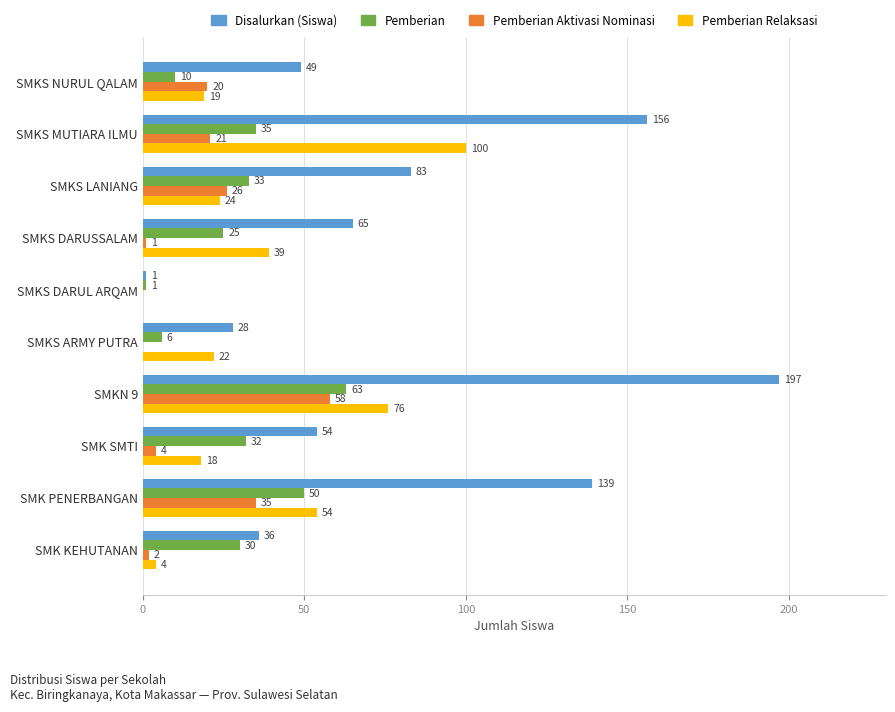

How many positive values does the Pemberian Relaksasi series have?

9